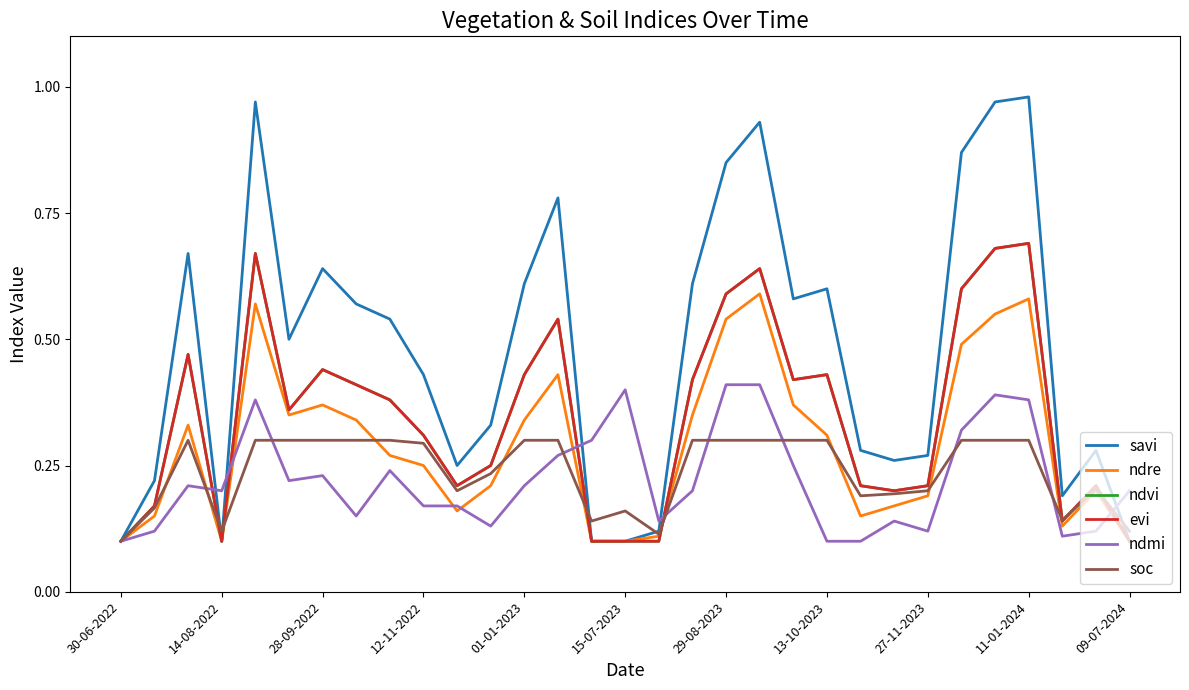

Is this an area chart (filled region under the line)?

No